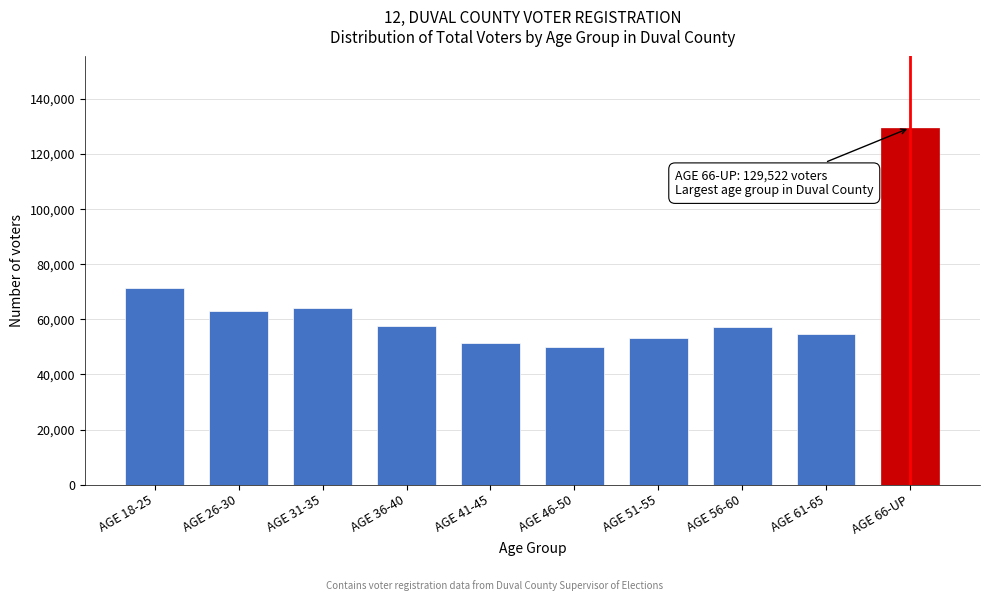

What is the difference between the maximum and minimum values?

79448